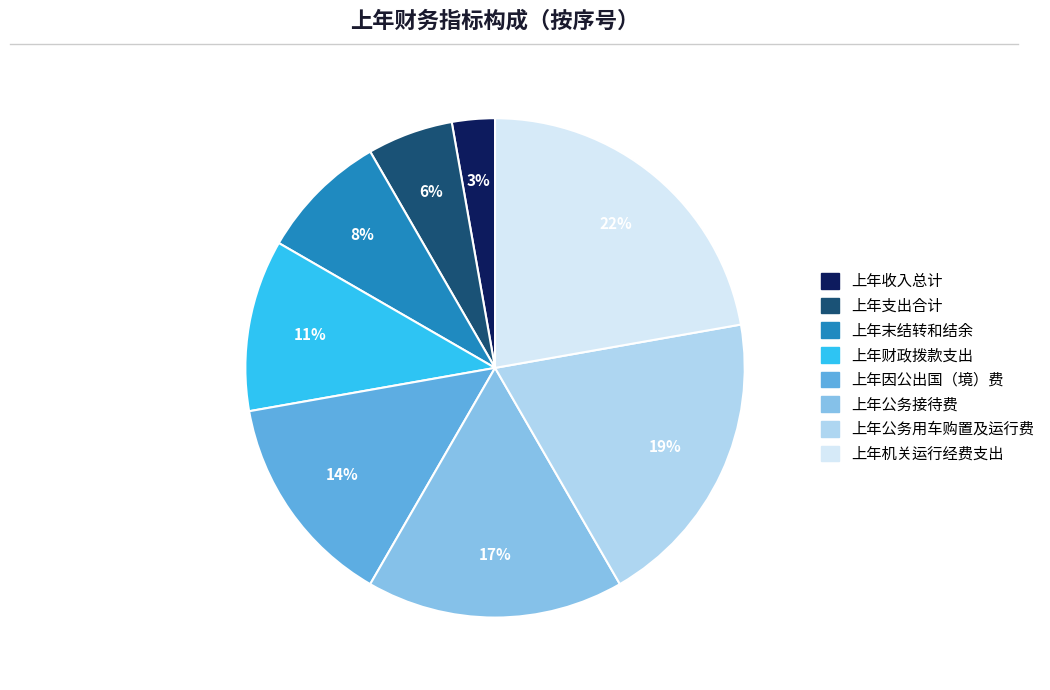

To the nearest percent, what portion does 上年机关运行经费支出 represent?

22%